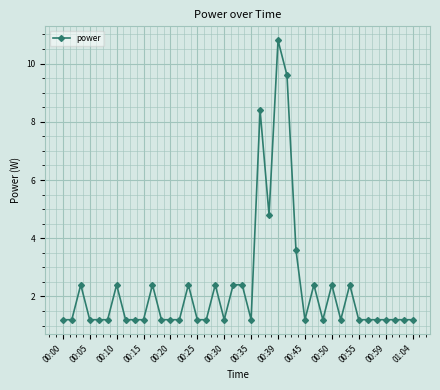

What is the average value?

2.3